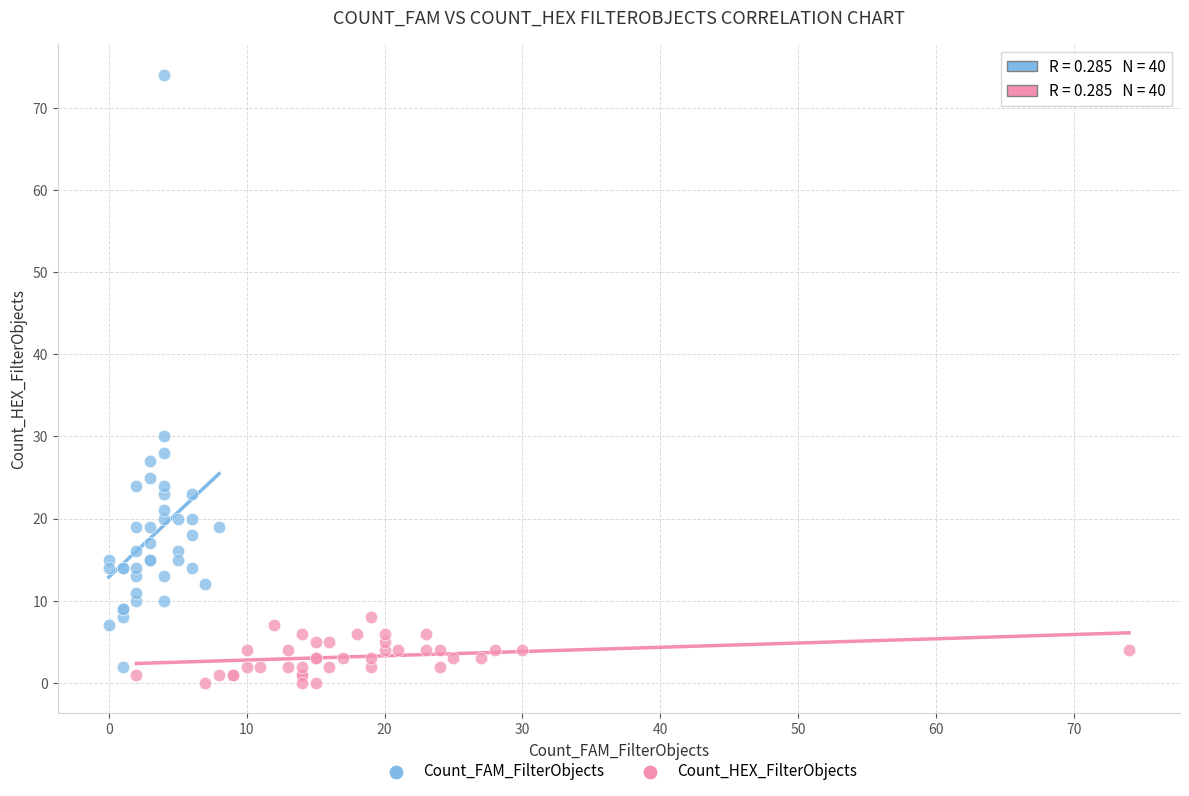

Which series has the largest Y range (max minus min)?

Count_FAM_FilterObjects